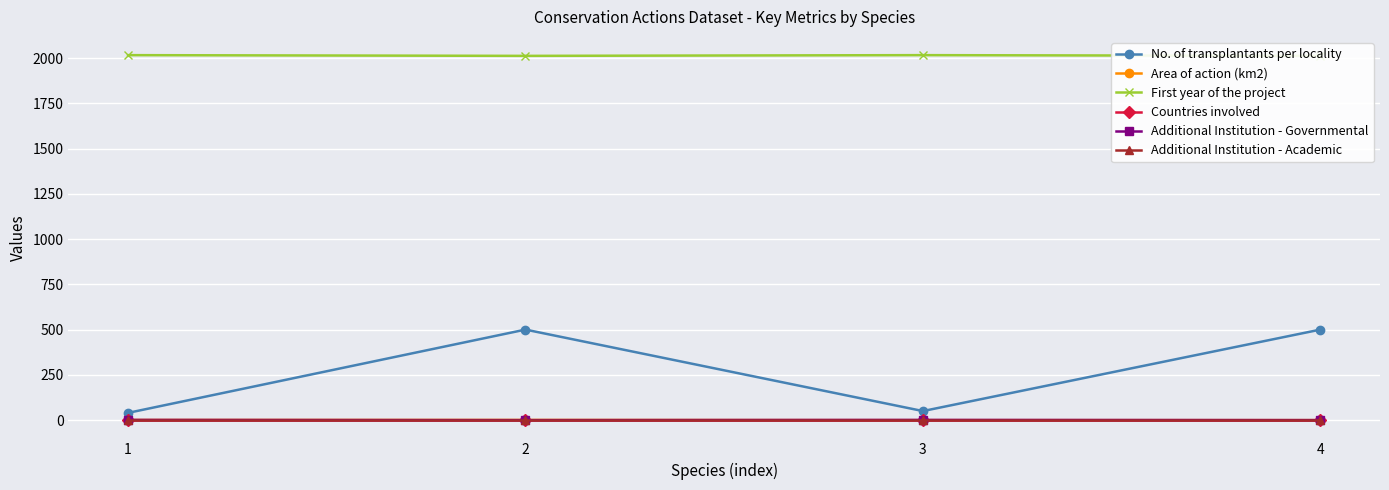

Reading right to left, list all the values displayed in this chart.

No. of transplantants per locality: 4=500.0	3=50.0	2=500.0	1=40.0
Area of action (km2): 4=0.0	3=0.0	2=1.0	1=1.0
First year of the project: 4=2012.0	3=2016.0	2=2012.0	1=2016.0
Countries involved: 4=1.0	3=1.0	2=1.0	1=1.0
Additional Institution - Governmental: 4=0.0	3=1.0	2=0.0	1=1.0
Additional Institution - Academic: 4=0.0	3=0.0	2=0.0	1=0.0